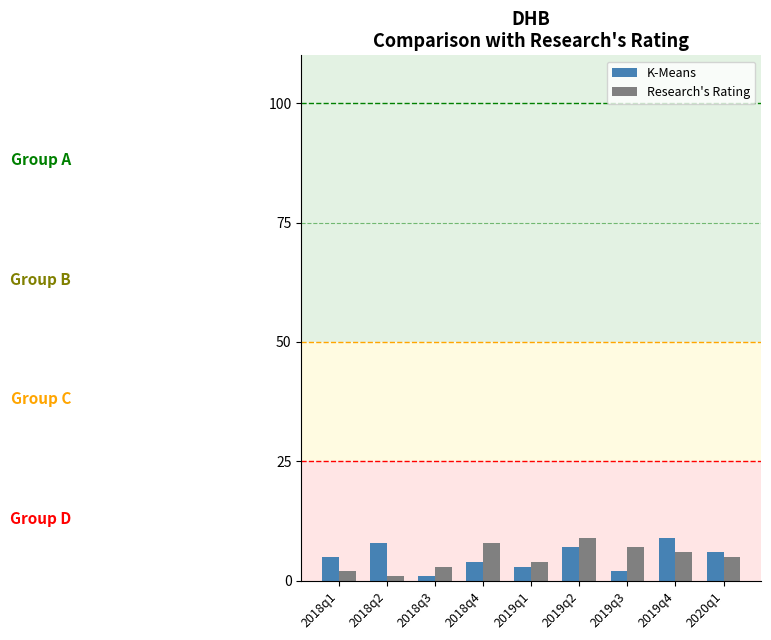

What is the sum of the Research's Rating values at 2018q2 and 2019q2?

10